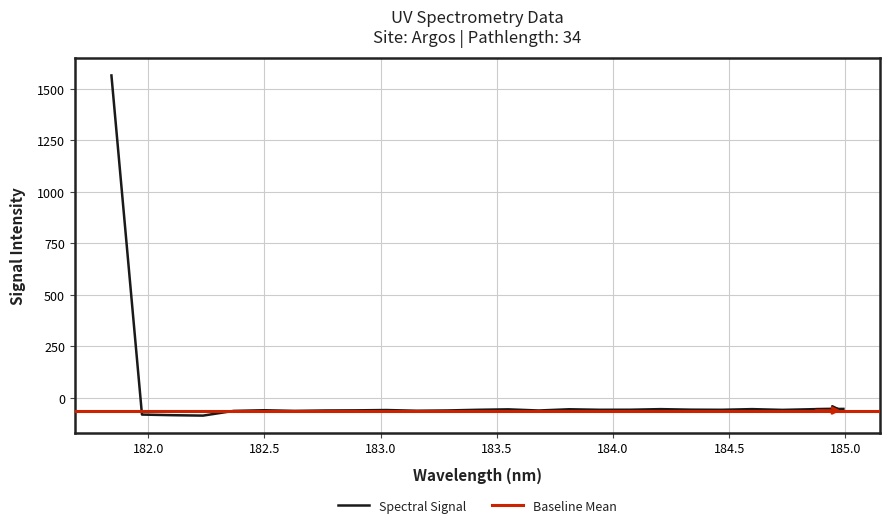

At which label does the data first exceed -58?

181.8418